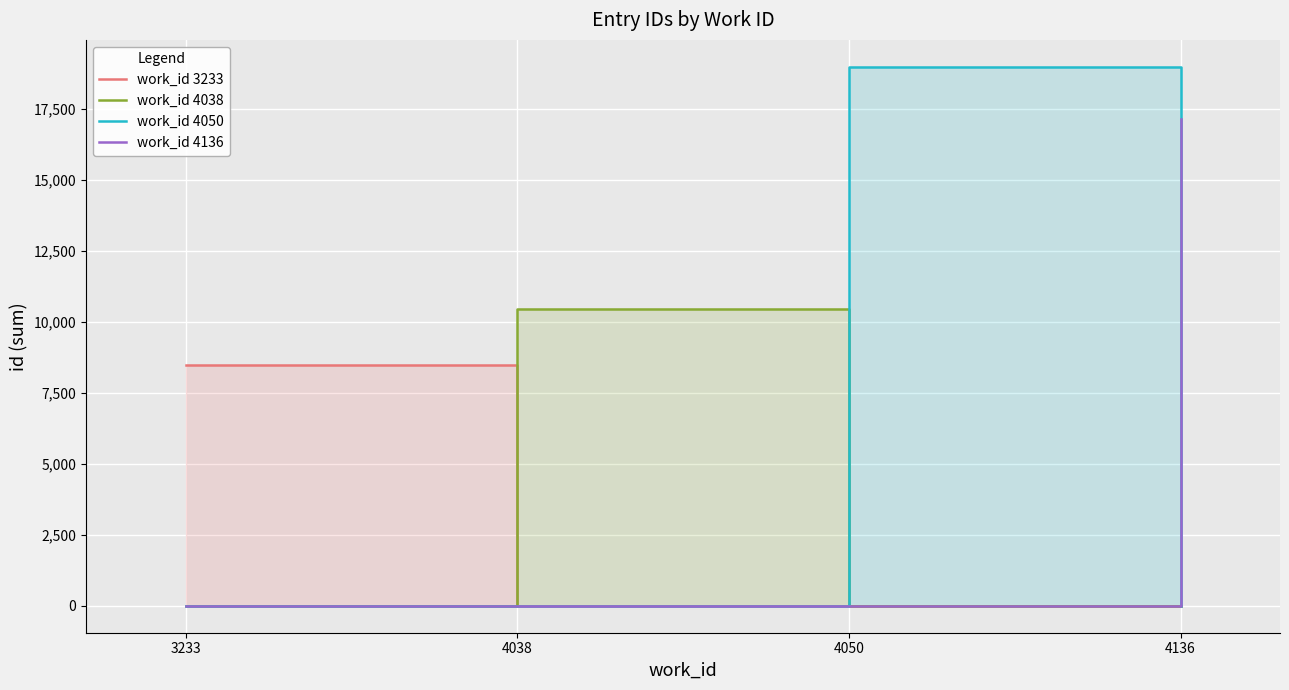

Reading right to left, what are all the values shown in this chart?

work_id 3233: 4136=0	4050=0	4038=0	3233=8483
work_id 4038: 4136=0	4050=0	4038=10455	3233=0
work_id 4050: 4136=0	4050=18994	4038=0	3233=0
work_id 4136: 4136=17156	4050=0	4038=0	3233=0